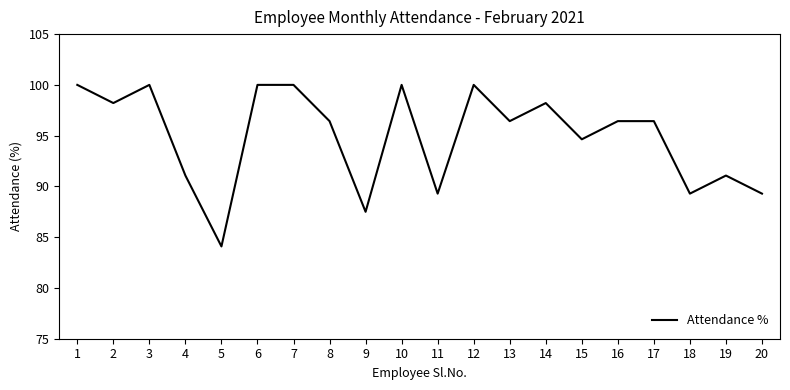

What is the approximate value at 18?

89.3